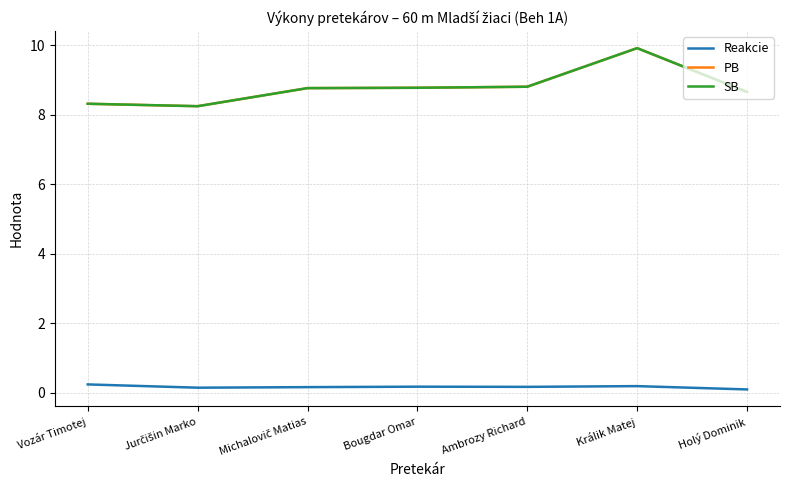

Does the chart display data point markers on the line(s)?

No